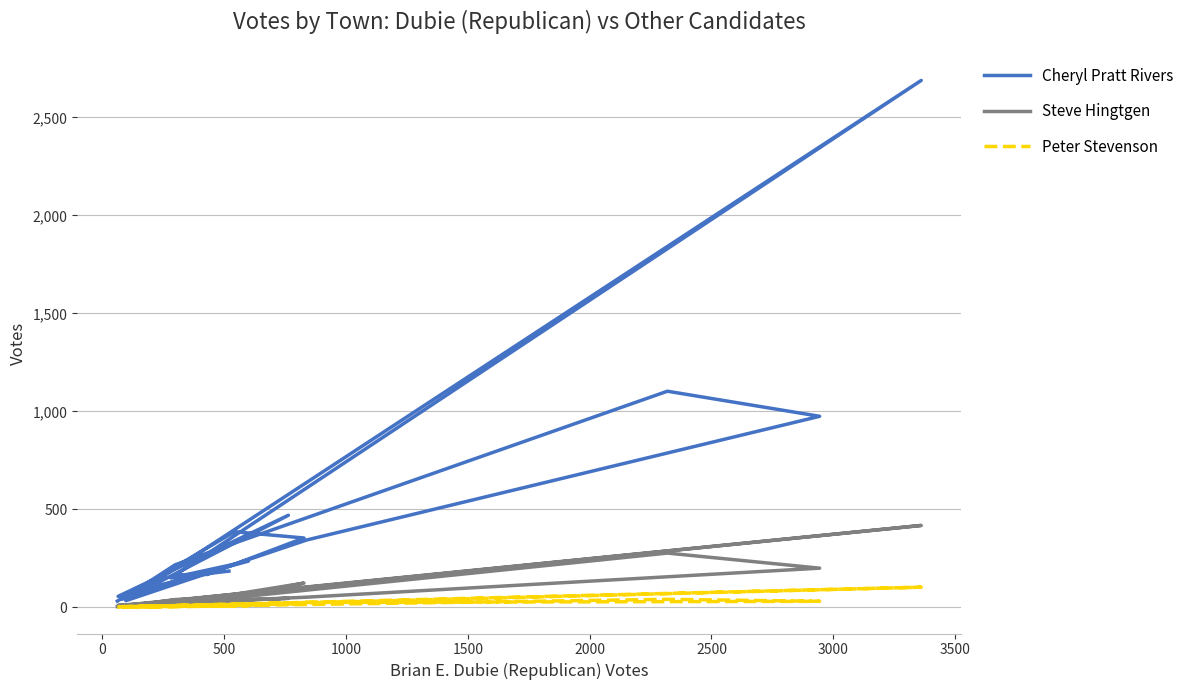

Where is the first local maximum for Cheryl Pratt Rivers?

500